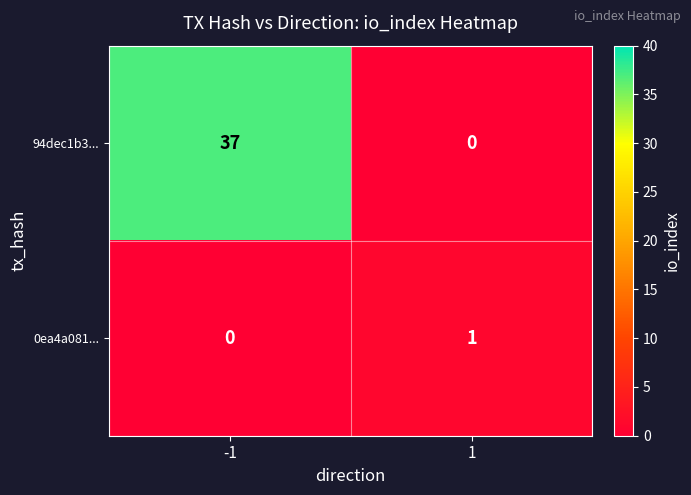

Reading left to right, what are all the values shown in this chart?

94dec1b3...: 37	0
0ea4a081...: 0	1